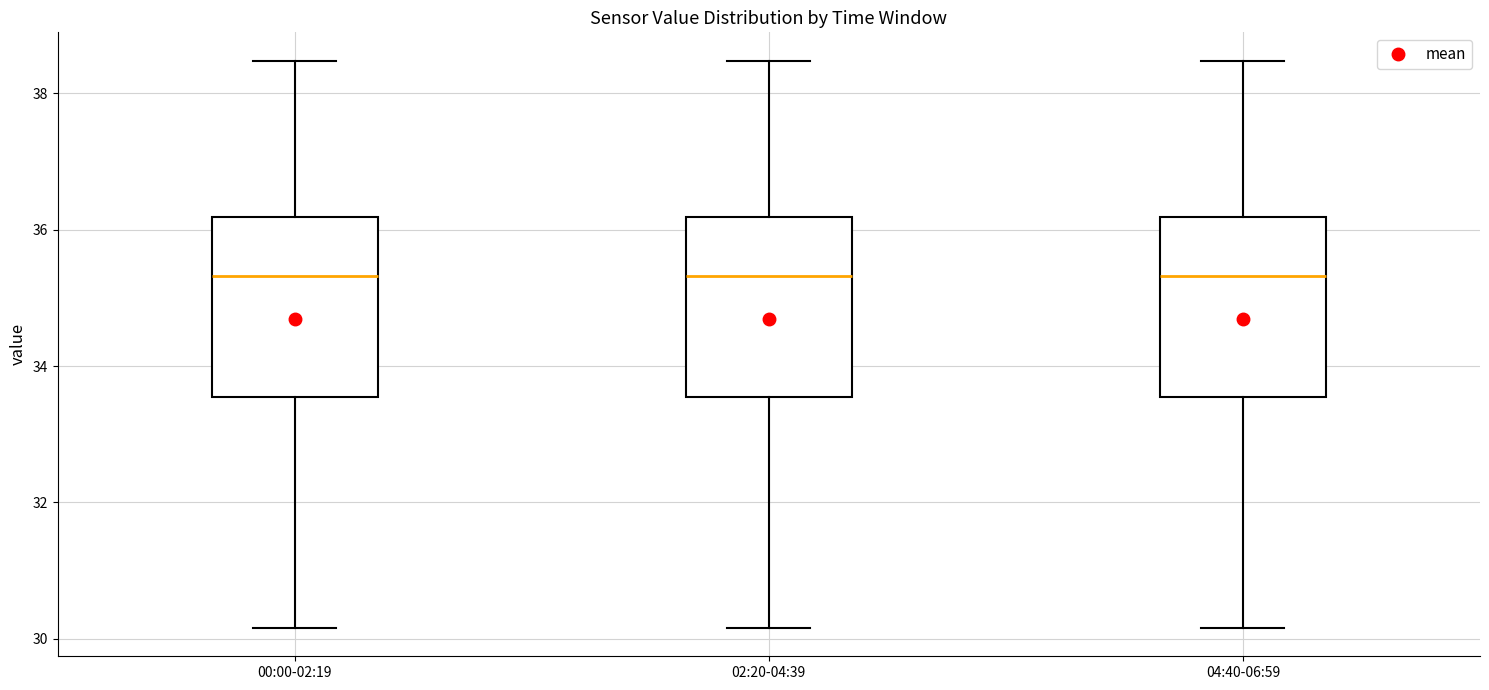

Where does the lower whisker of the box for 04:40-06:59 end on the y-axis? The values are not printed on the chart, so give them approximately, as read against the axis.

30.2